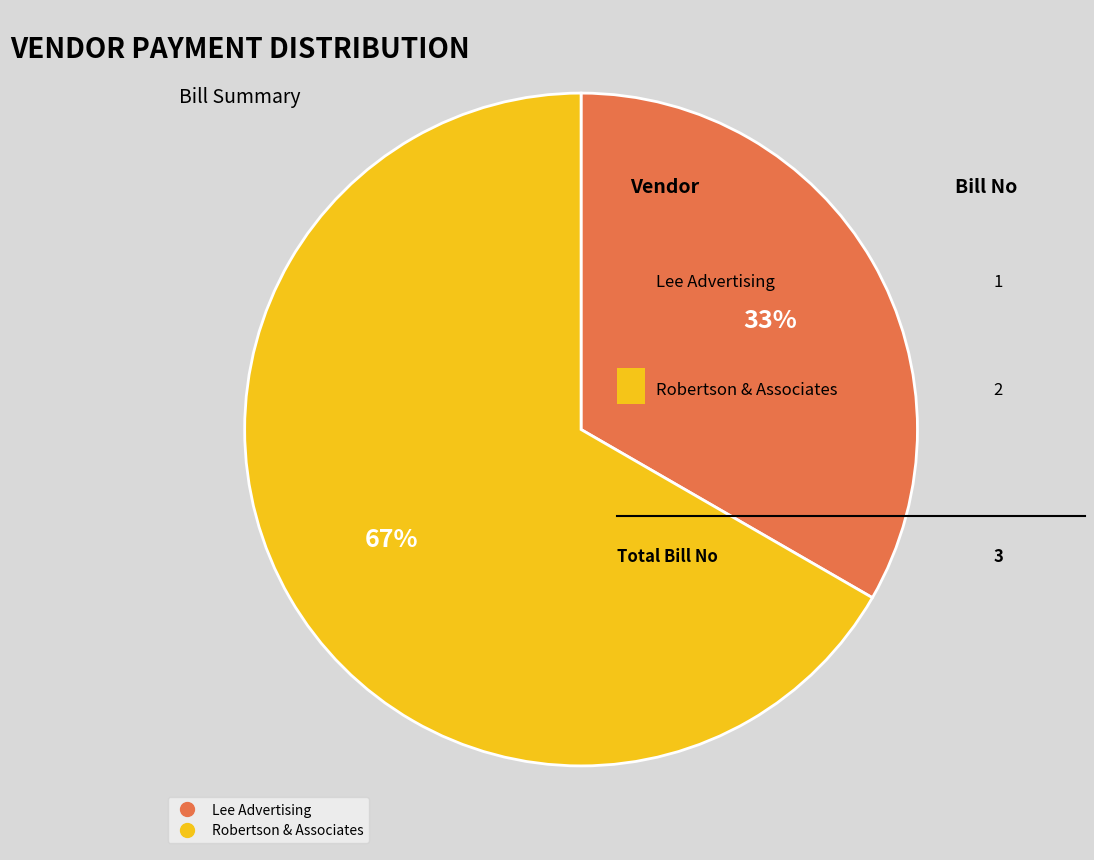

How many slices are in this pie chart?

2